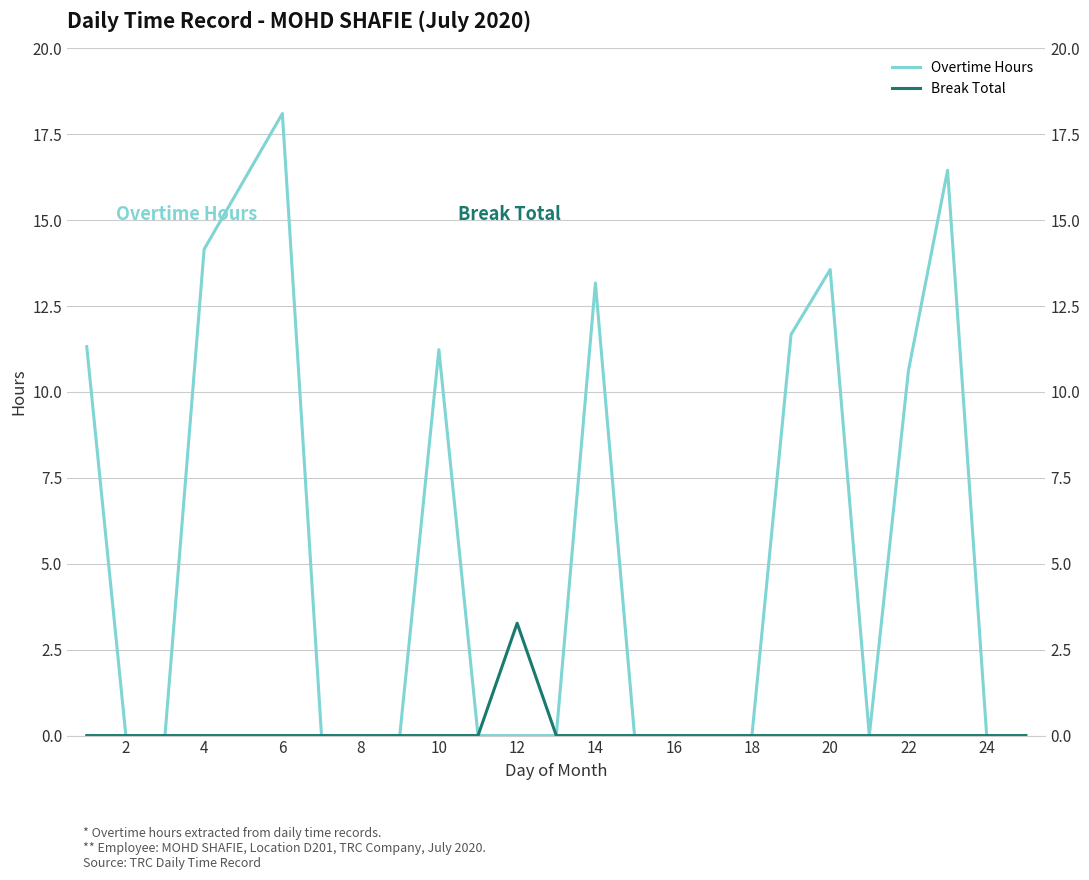

Reading right to left, what are all the values shown in this chart?

Overtime Hours: 0.0	0.0	16.4	10.6	0.0	13.6	11.7	0.0	0.0	0.0	0.0	13.2	0.0	0.0	0.0	11.2	0.0	0.0	0.0	18.1	14.2	0.0	0.0	11.3
Break Total: 0.0	0.0	0.0	0.0	0.0	0.0	0.0	0.0	0.0	0.0	0.0	0.0	0.0	3.3	0.0	0.0	0.0	0.0	0.0	0.0	0.0	0.0	0.0	0.0